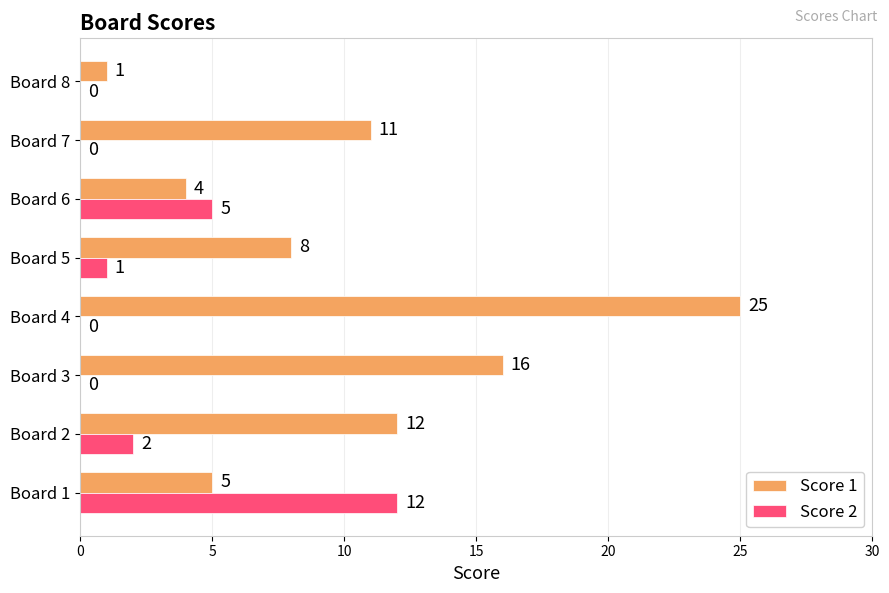

What value does the Score 1 series have at Board 3, to the nearest 5?

15